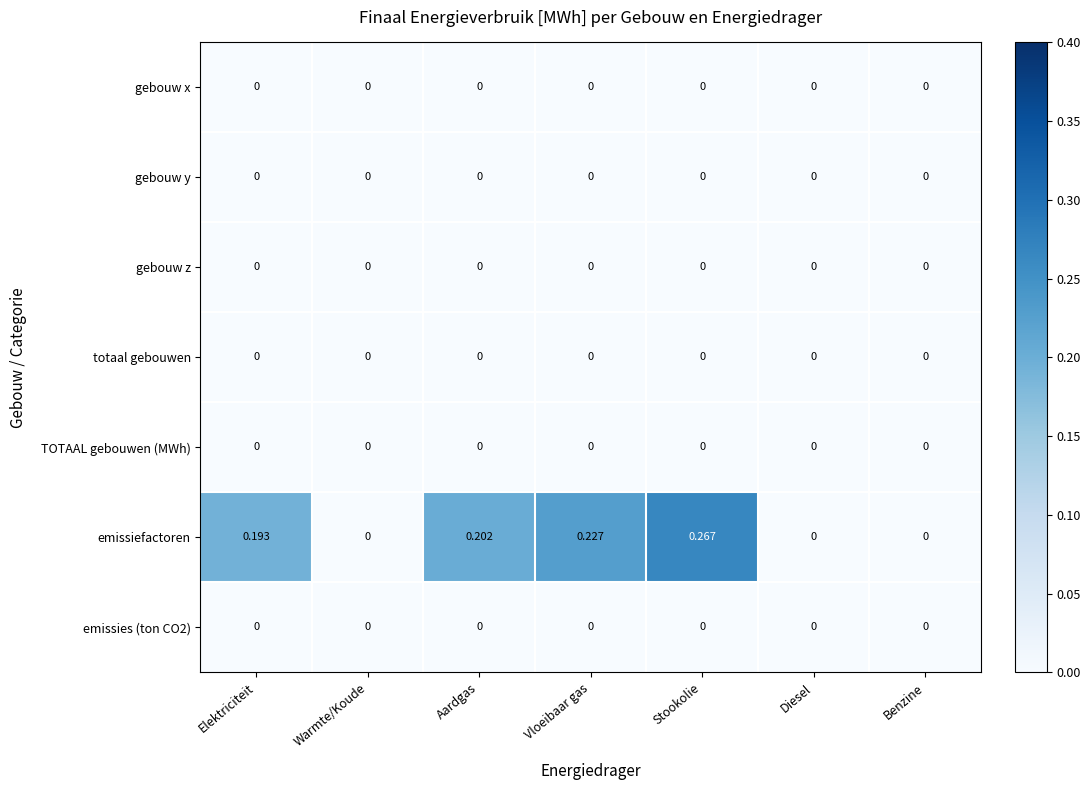

Which series has the largest total across all categories?

emissiefactoren